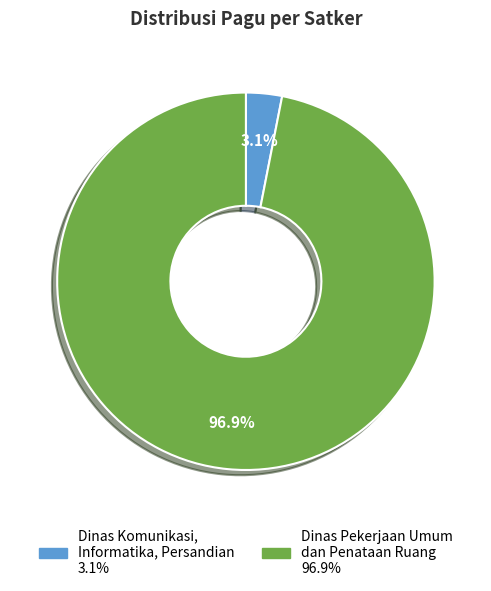

Rank the categories by value from highest to lowest.

Dinas Pekerjaan Umum dan Penataan Ruang, Dinas Komunikasi, Informatika, Persandian